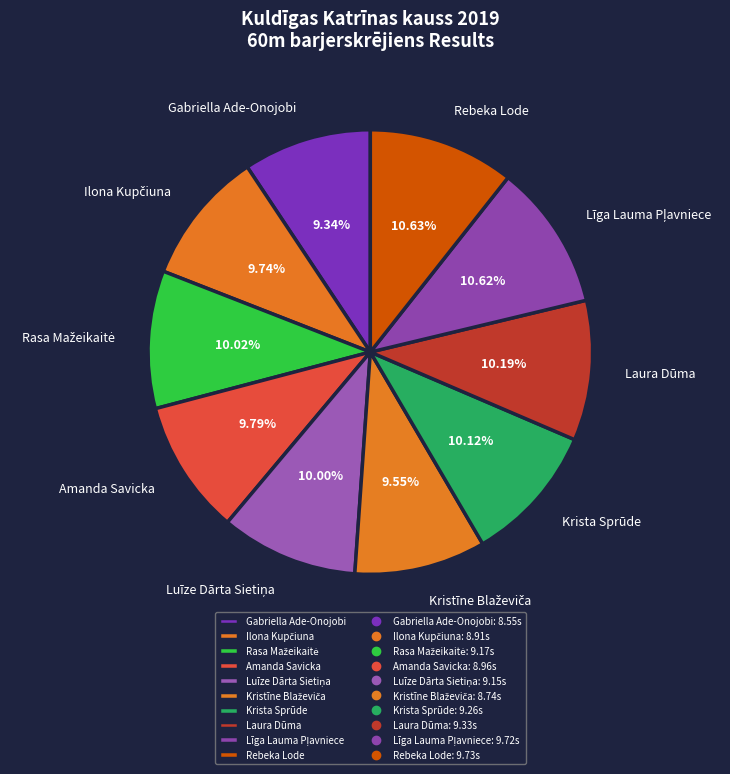

Is the sum of Amanda Savicka and Krista Sprūde greater than half?

No